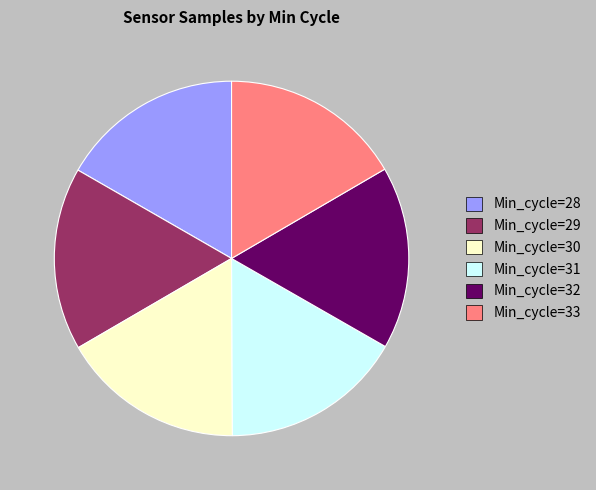

Is there any slice that represents more than half of the pie?

No